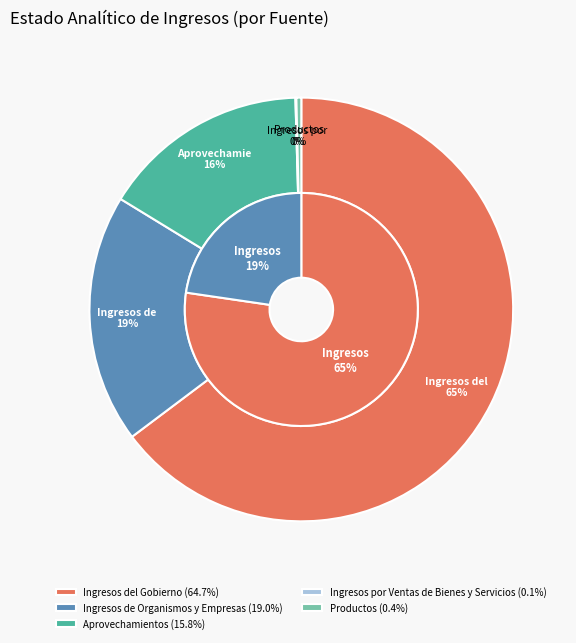

The Ingresos del Gobierno slice represents 57% of the pie. True or false?

False